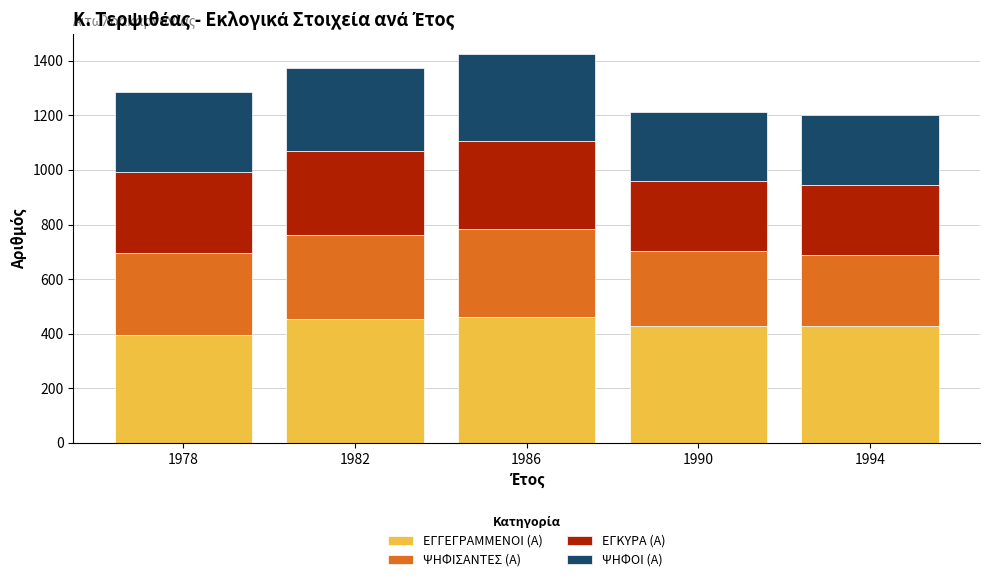

What is the highest value of the ΕΓΓΕΓΡΑΜΜΕΝΟΙ (Α) series?

462